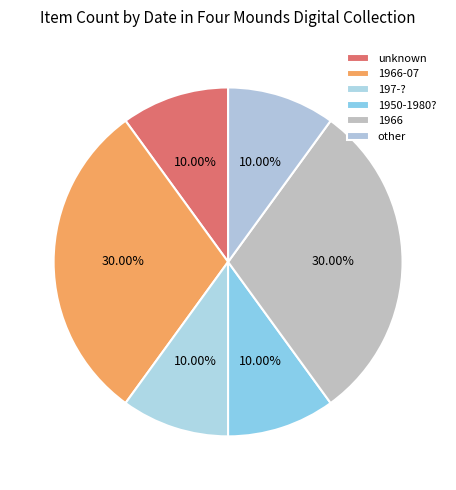

Does any single category account for the majority?

No